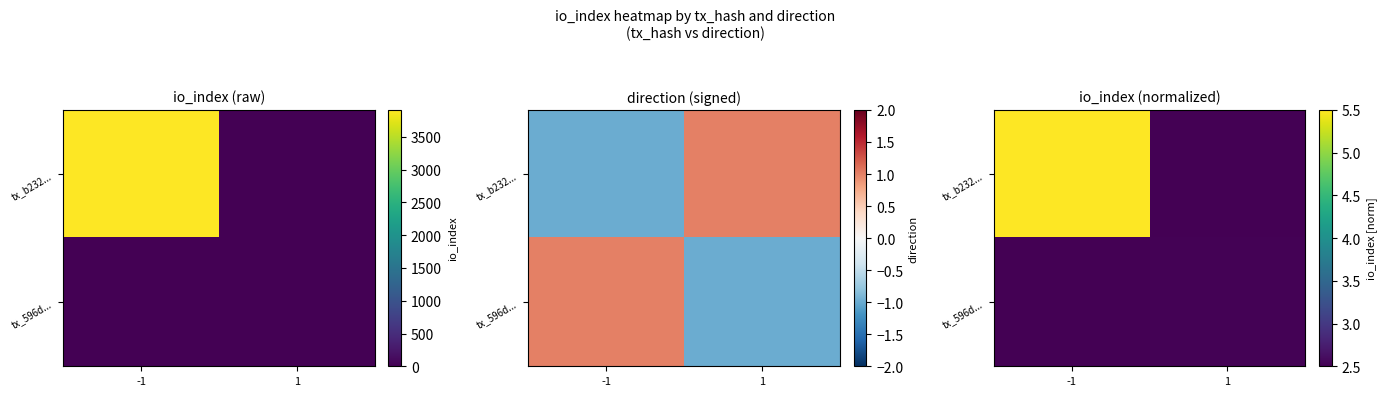

What is the average value of the tx_596d... series?

2.5